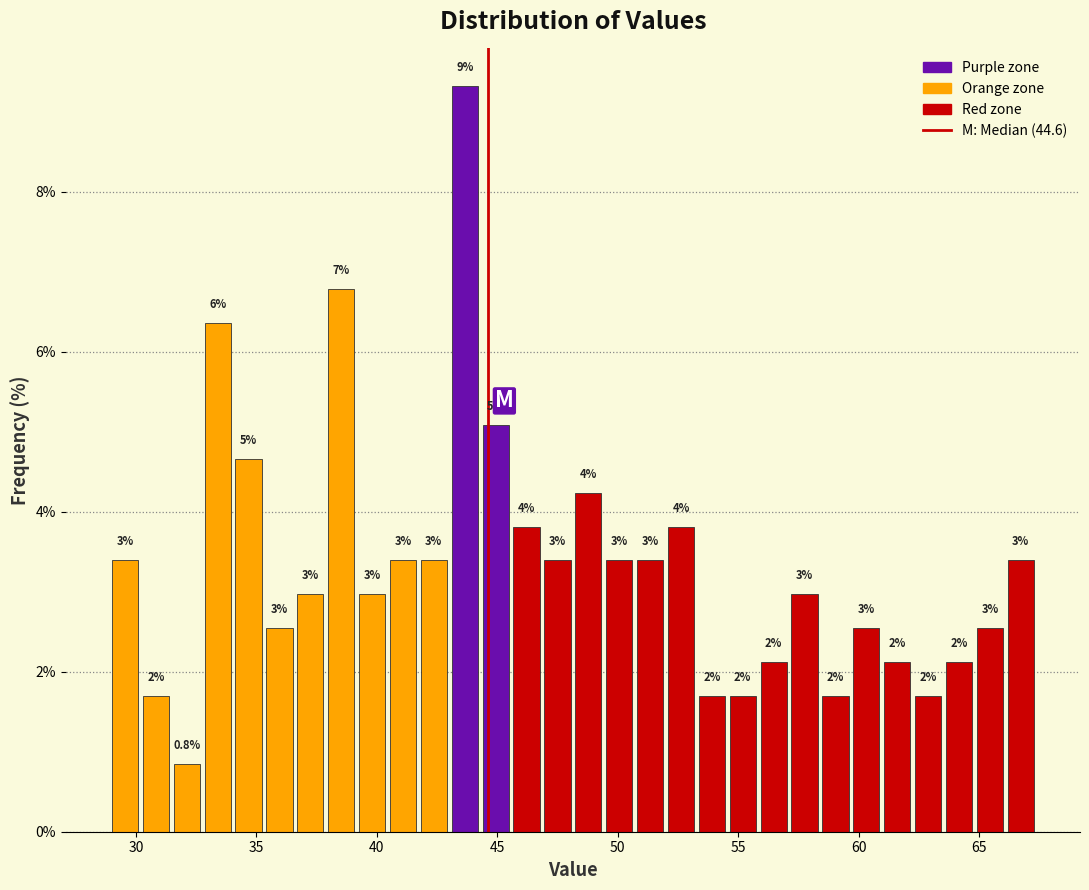

Read against the x-axis, roughly where is the centre of the tallest bar?

43.5